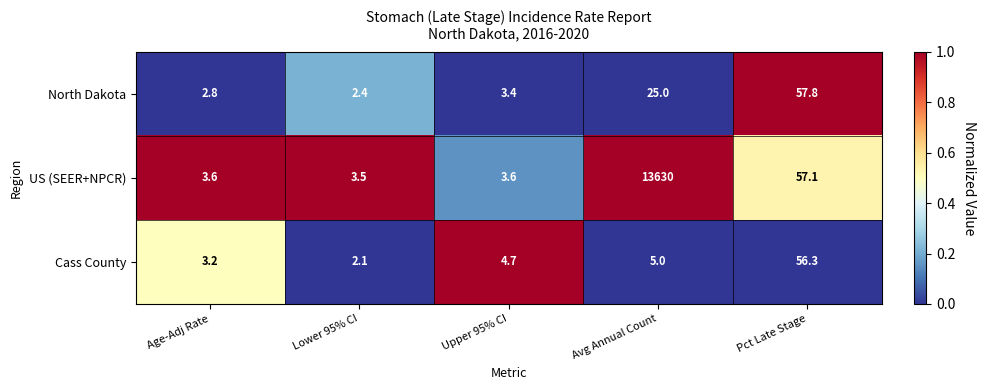

Reading left to right, what are all the values shown in this chart?

North Dakota: Age-Adj Rate=2.8	Lower 95% CI=2.4	Upper 95% CI=3.4	Avg Annual Count=25.0	Pct Late Stage=57.8
US (SEER+NPCR): Age-Adj Rate=3.6	Lower 95% CI=3.5	Upper 95% CI=3.6	Avg Annual Count=13630.0	Pct Late Stage=57.1
Cass County: Age-Adj Rate=3.2	Lower 95% CI=2.1	Upper 95% CI=4.7	Avg Annual Count=5.0	Pct Late Stage=56.3